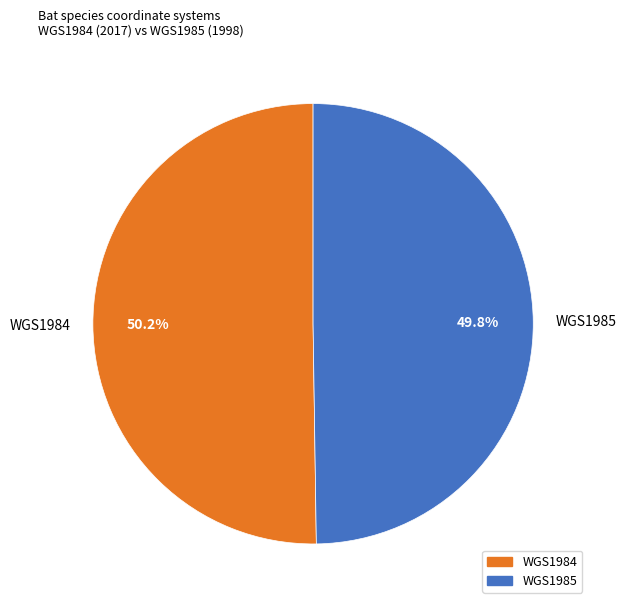

Count the number of slices in the pie.

2